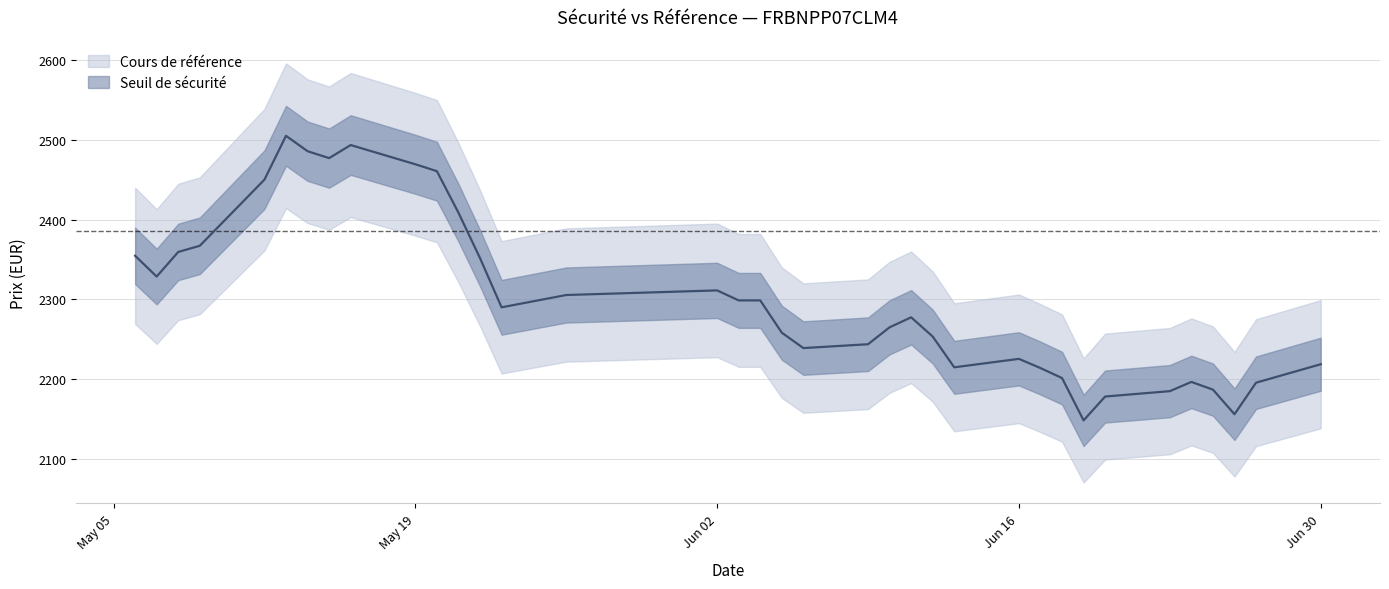

Is it true that Seuil de sécurité equals 2379.9 at 2025-05-19?

True